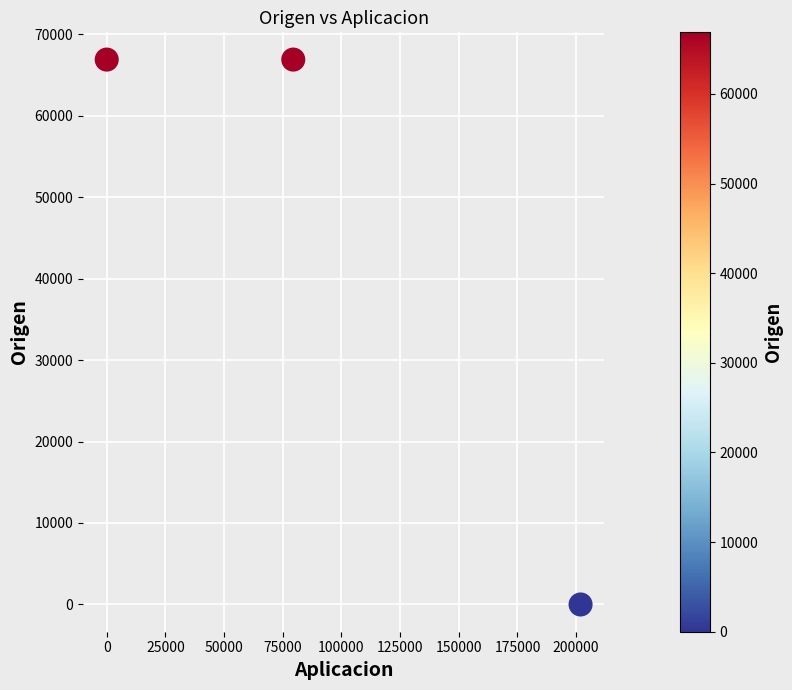

What is the average X value?

93789.6